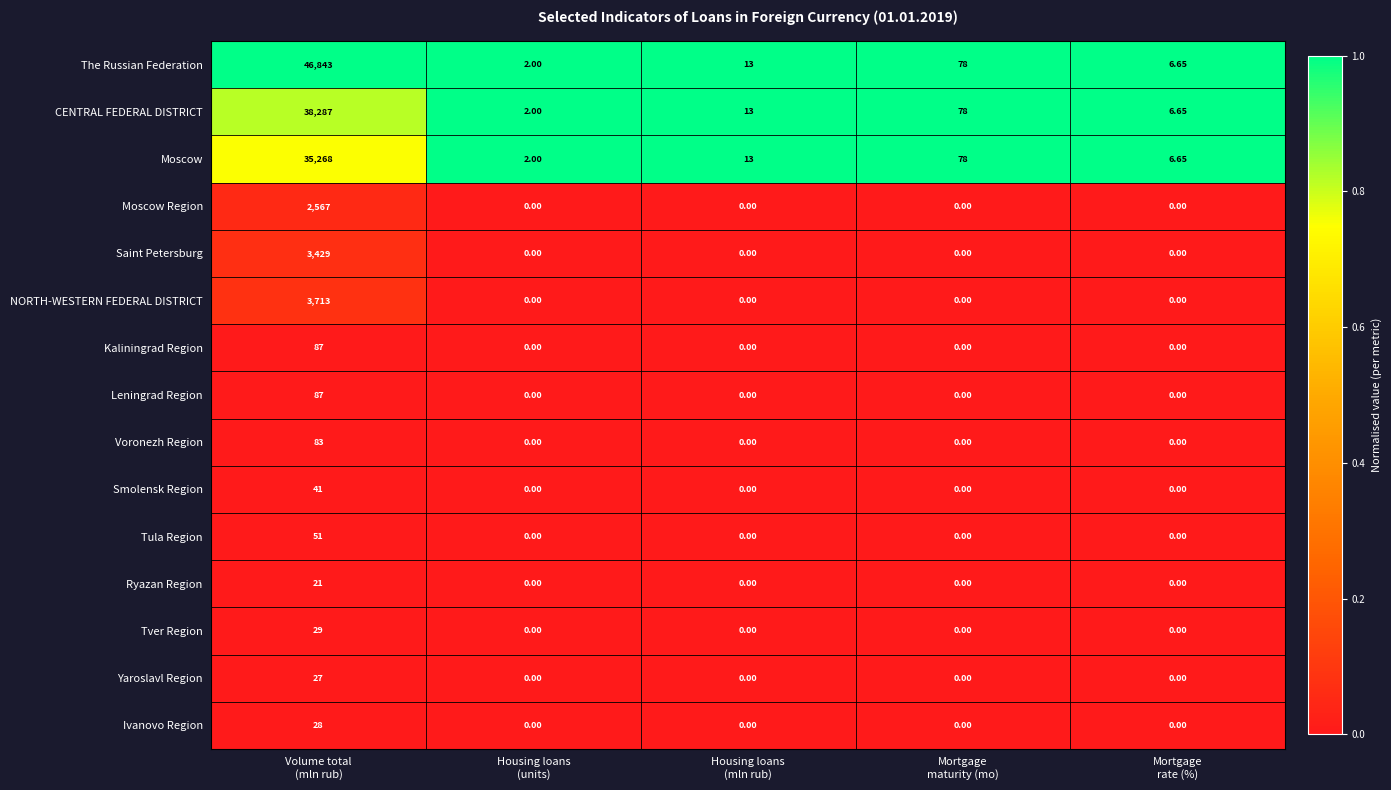

How many data points in Ivanovo Region are above 0?

1